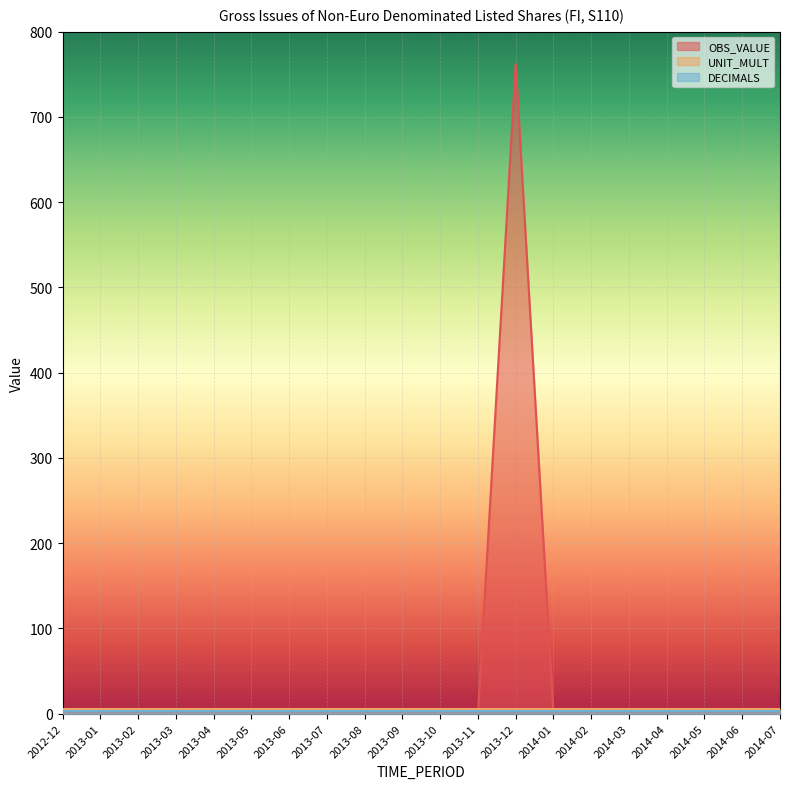

List the series in order of their peak value, highest first.

OBS_VALUE, UNIT_MULT, DECIMALS